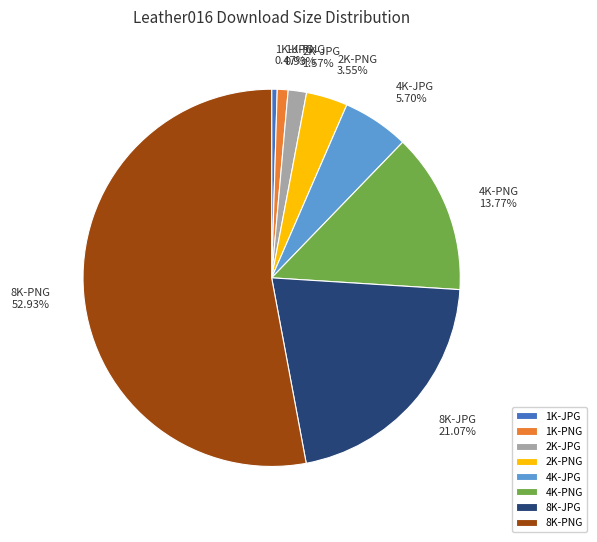

Between 2K-JPG and 4K-JPG, which is larger?

4K-JPG